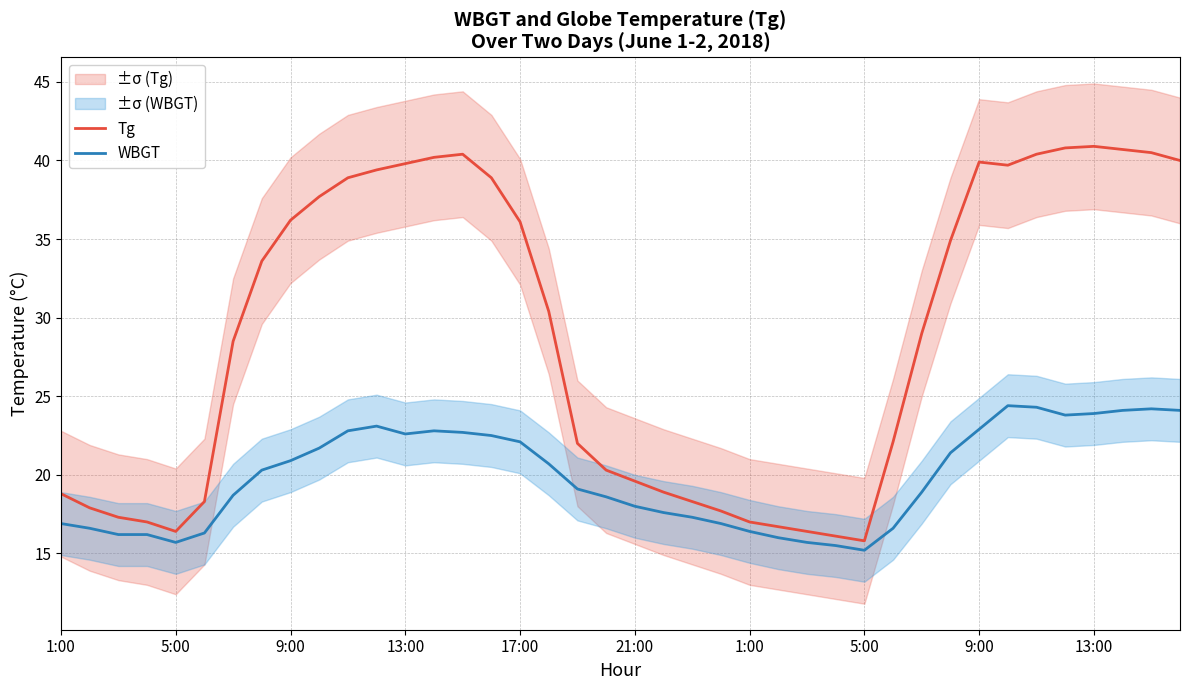

Is this an area chart (filled region under the line)?

No